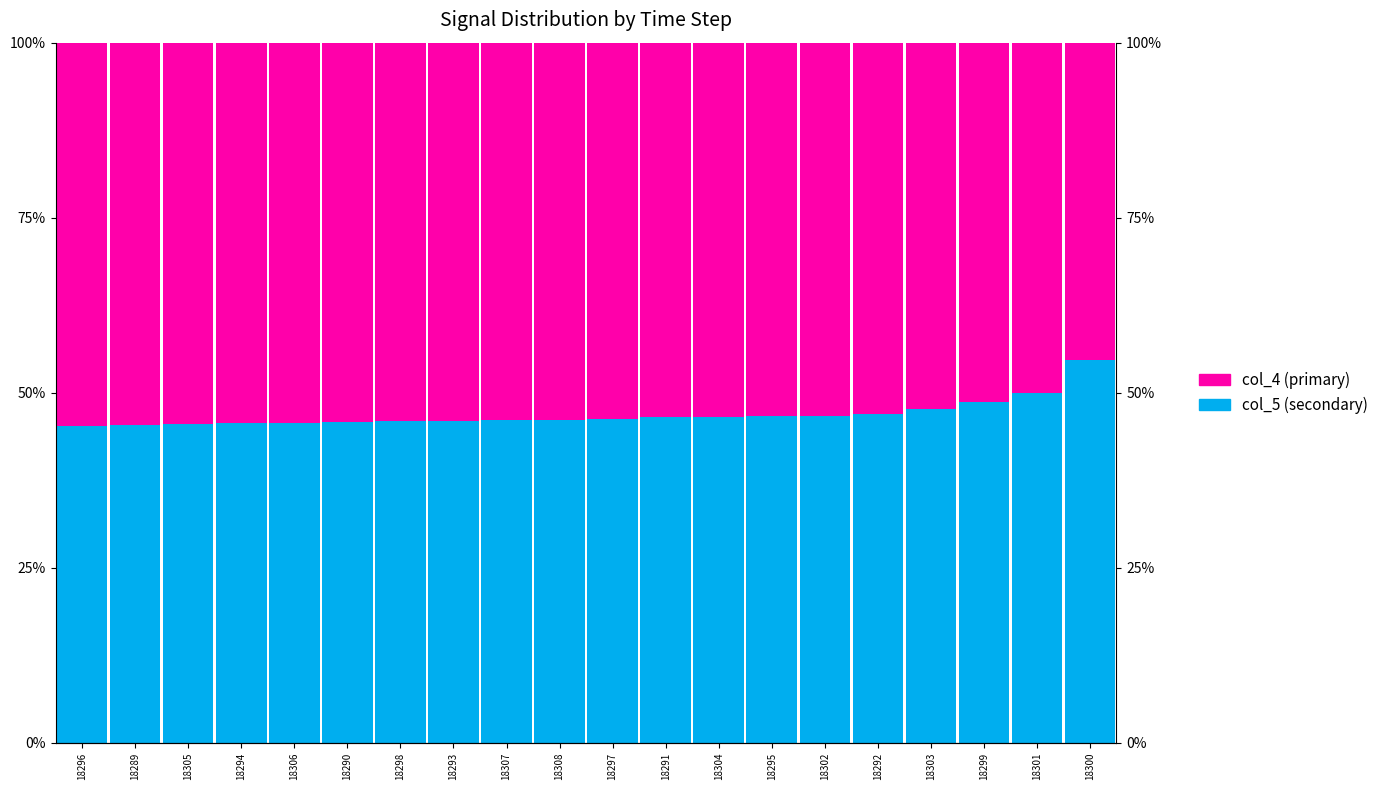

What is the value of the col_5 (secondary) bar at the 18th from the left?

48.7